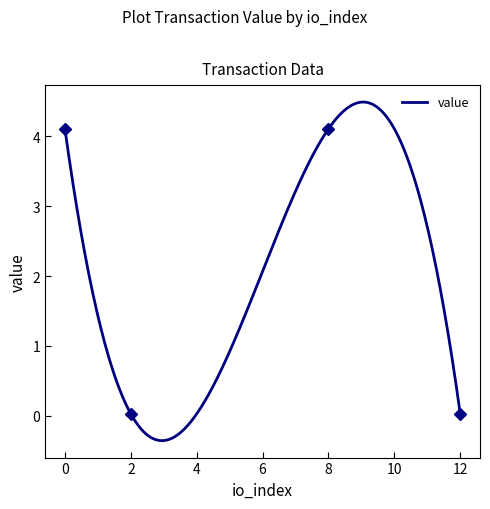

What is the value of the 3rd point from the left?

4.1